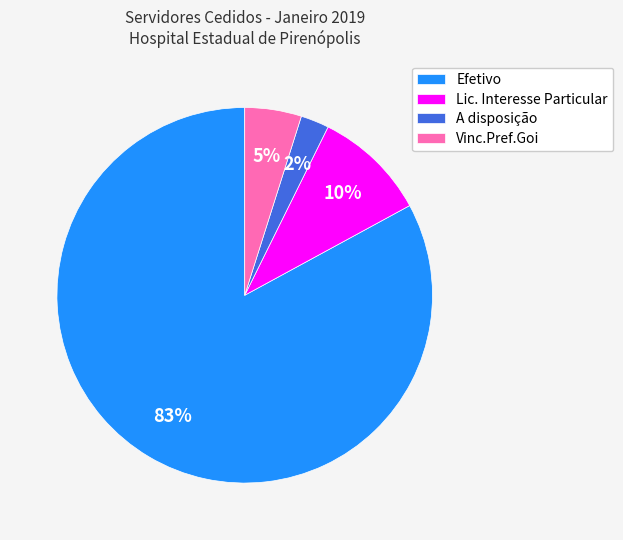

Is there any slice that represents more than half of the pie?

Yes